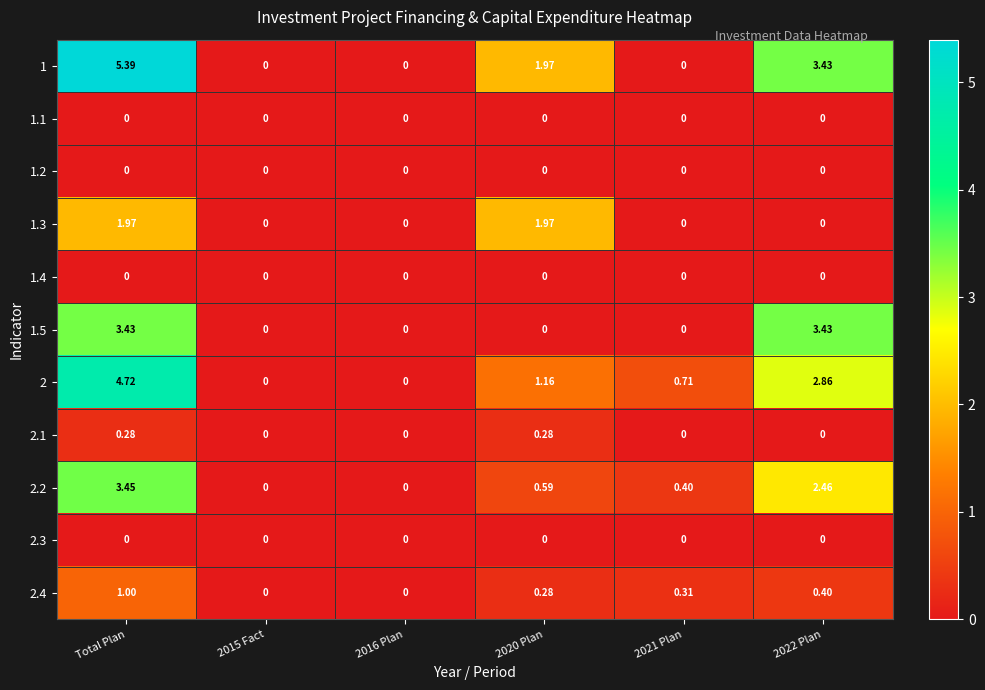

At which category is the sum across all series the highest?

Total Plan